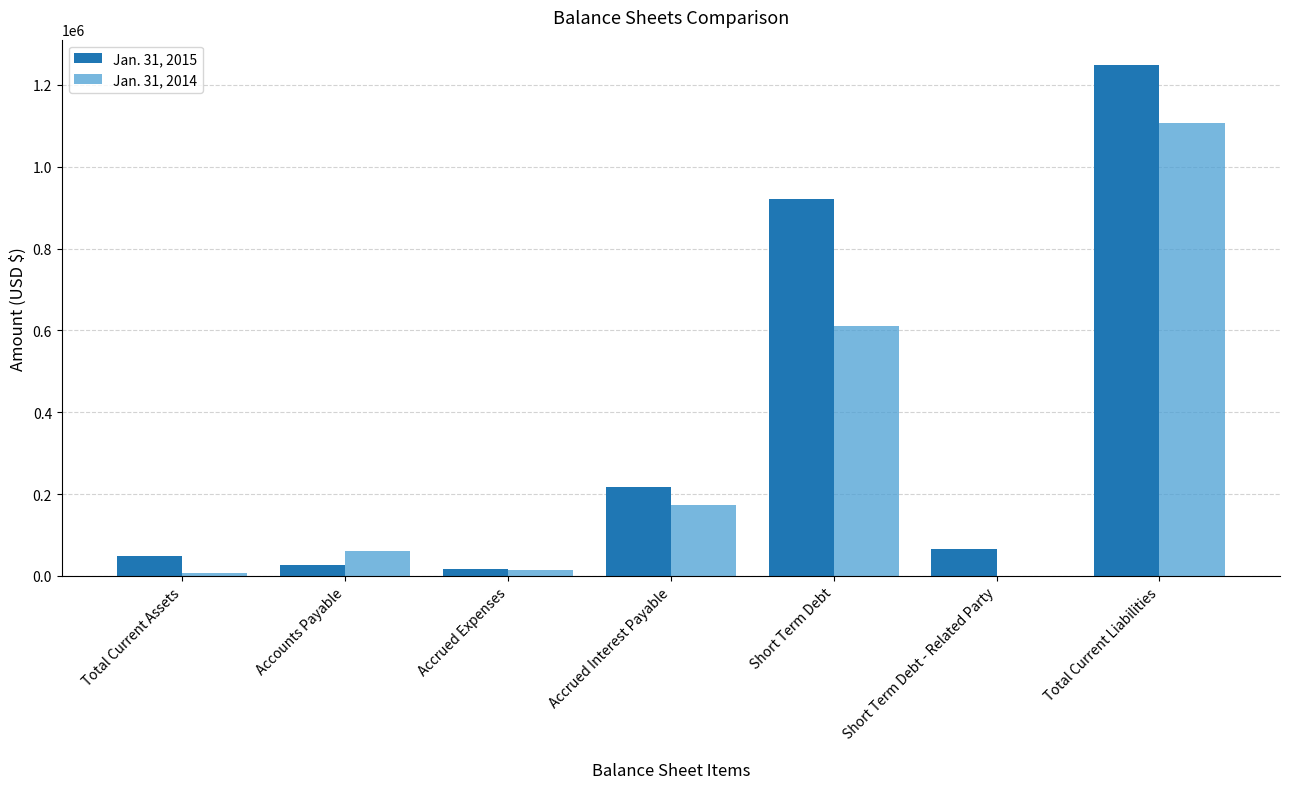

Reading right to left, list all the values displayed in this chart.

Jan. 31, 2015: 1247890	65826	921419	216994	16897	26754	49881
Jan. 31, 2014: 1106041	0	610650	173444	13998	61141	7699